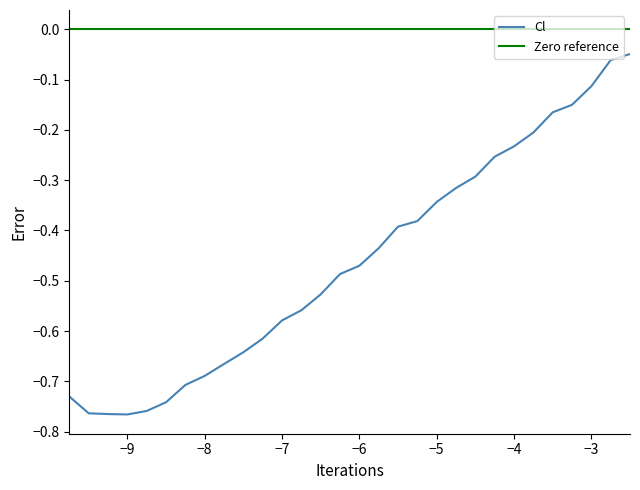

Which series has the largest range (max minus min)?

Cl